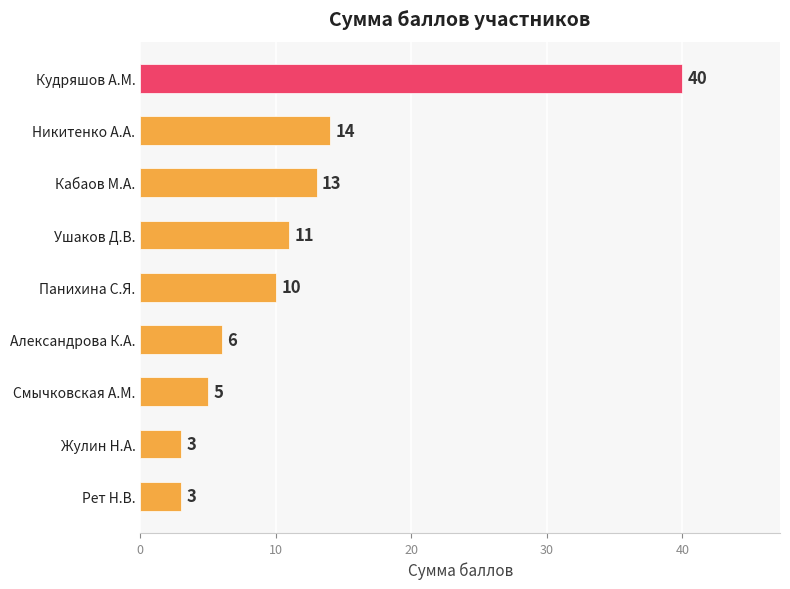

What is the change in value from Александрова К.А. to Жулин Н.А.?

-3